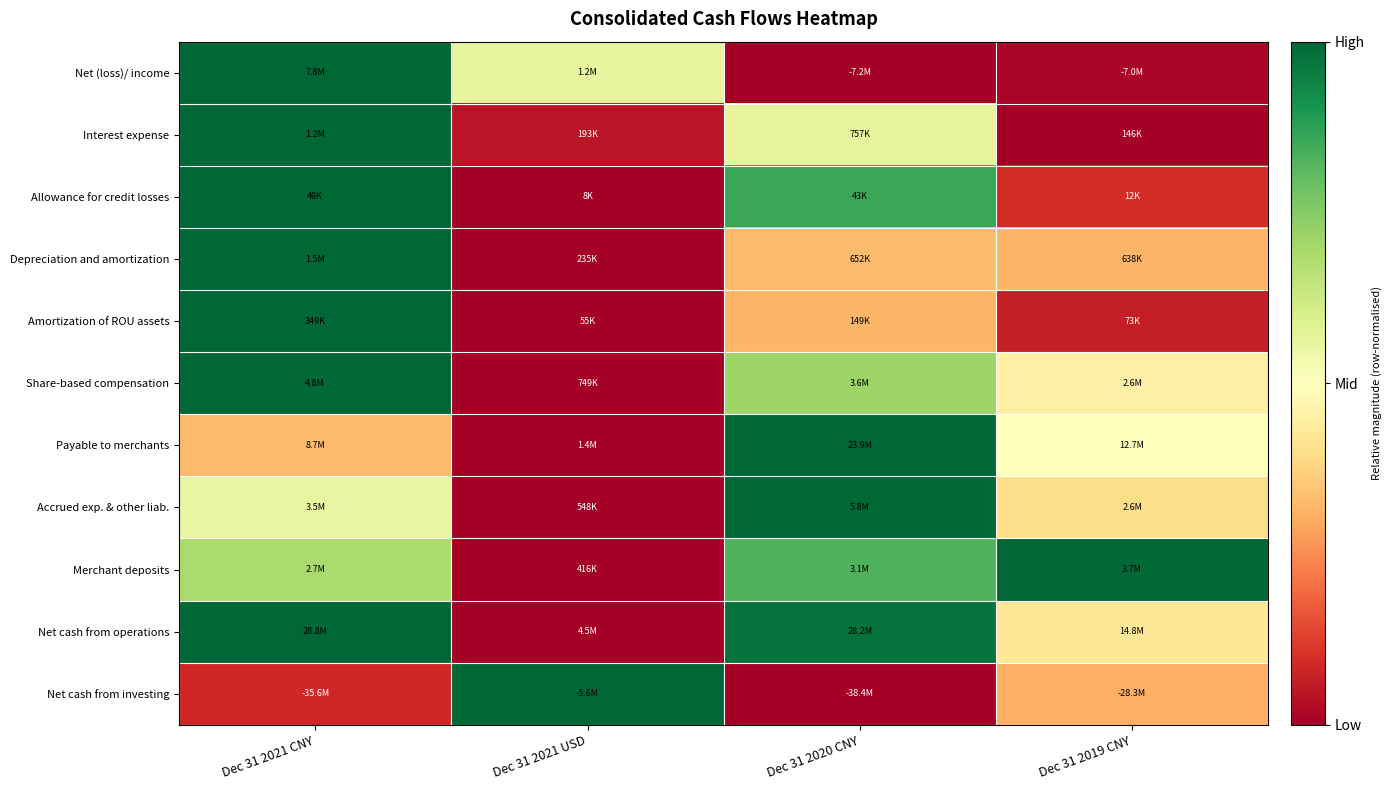

At how many categories does at least one series exceed 0?

4